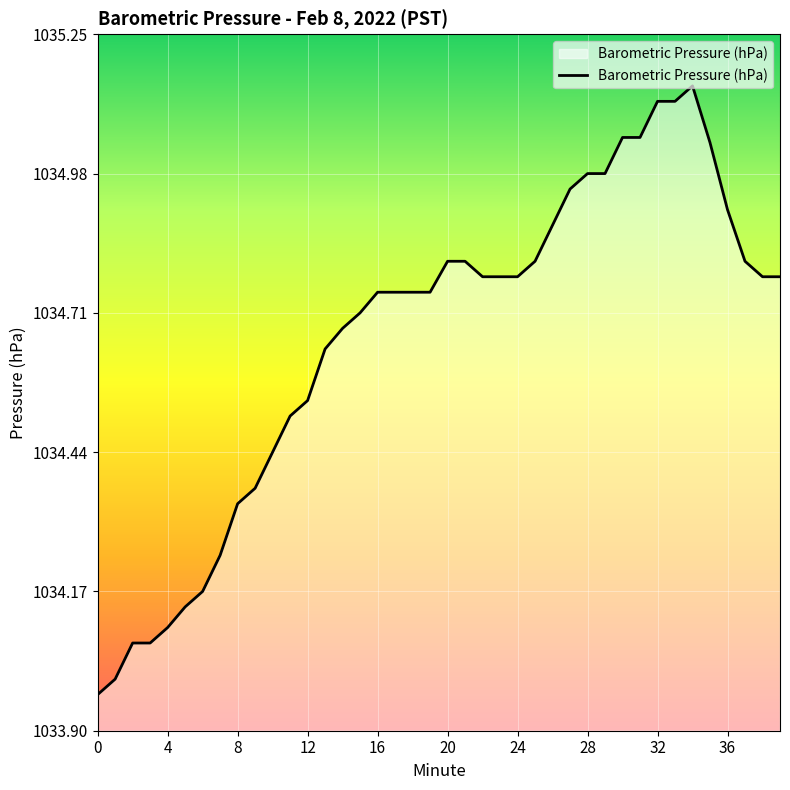

What is the ratio of the value at 4 to the value at 8?

1.0